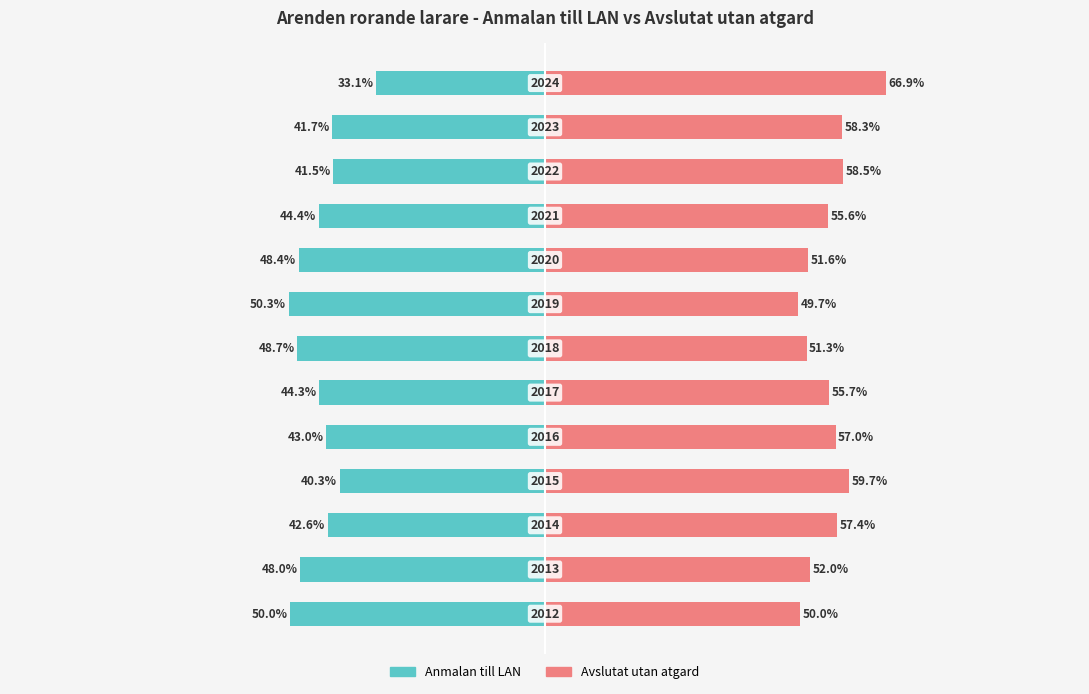

Which series changed the most between 0 and 12?

Anmalan till LAN